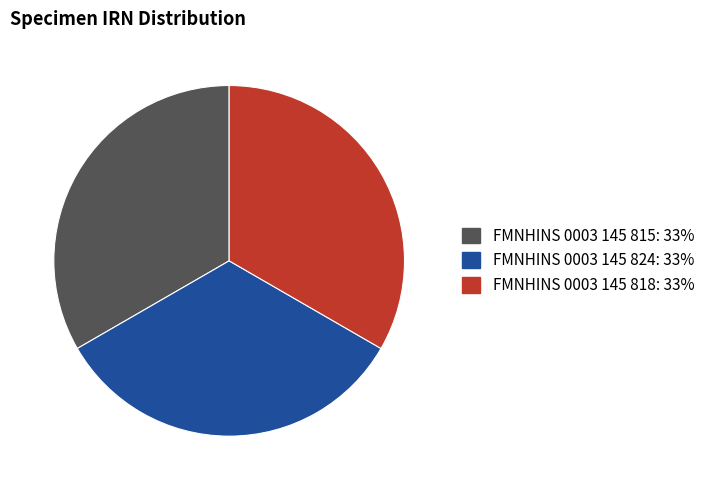

Is there a majority slice in this chart?

No